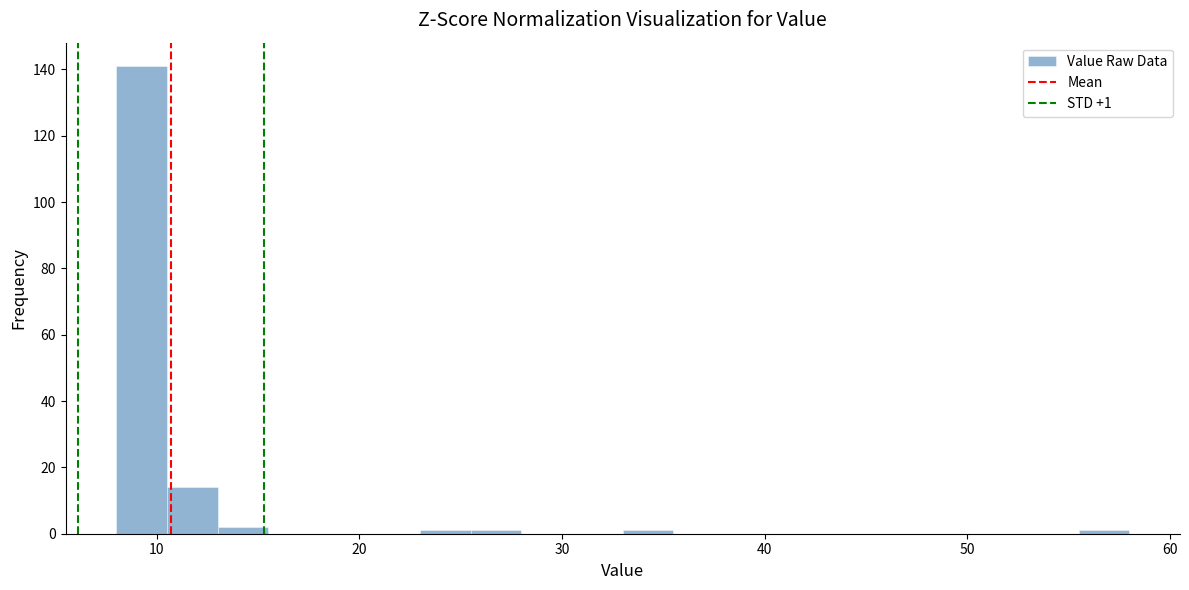

Read against the x-axis, roughly where is the centre of the tallest bar?

9